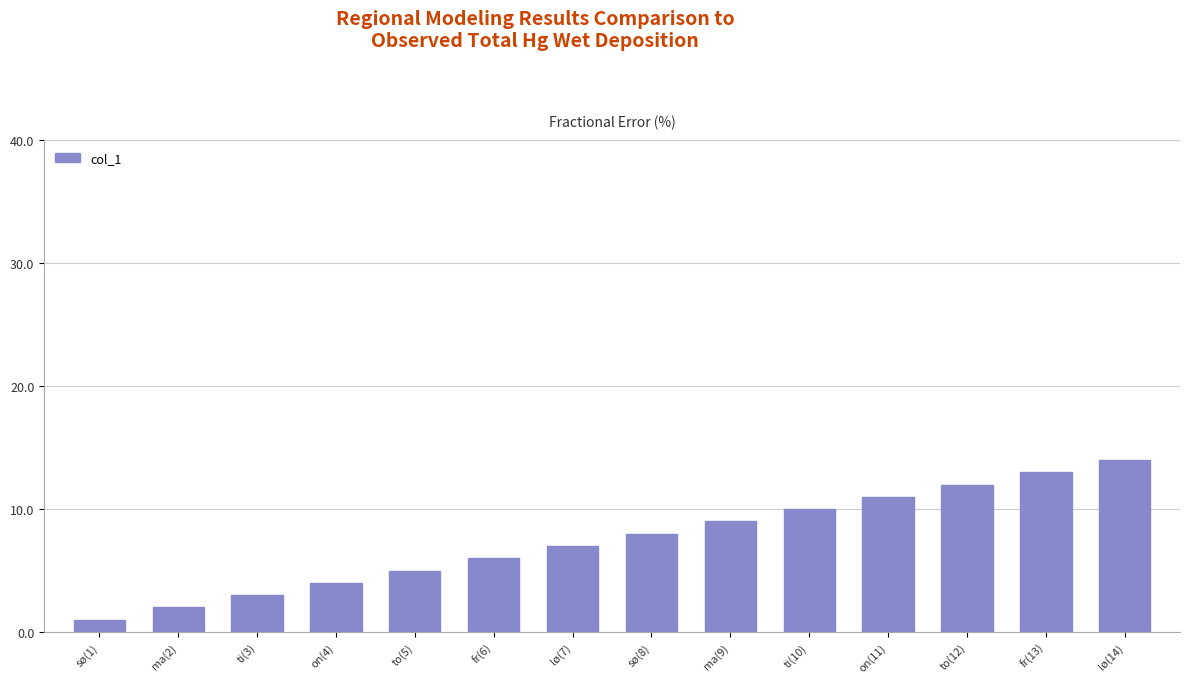

What is the greatest value displayed?

14